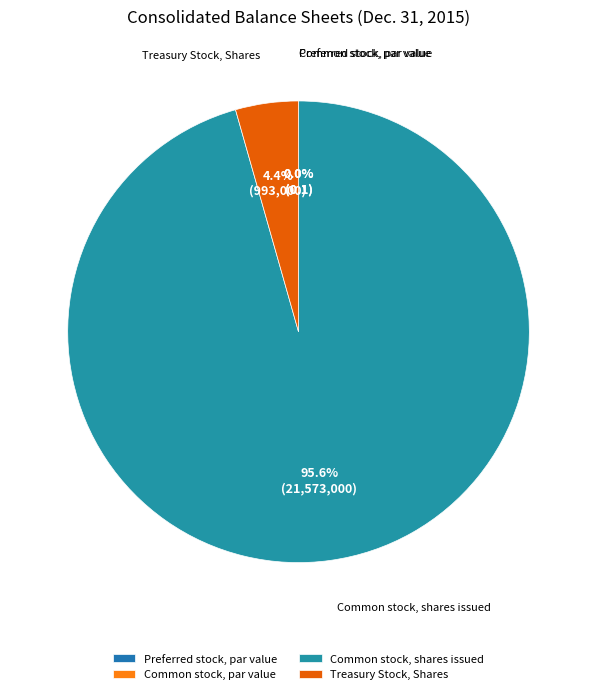

To the nearest percent, what is the combined percentage of Treasury Stock, Shares and Common stock, par value?

4%